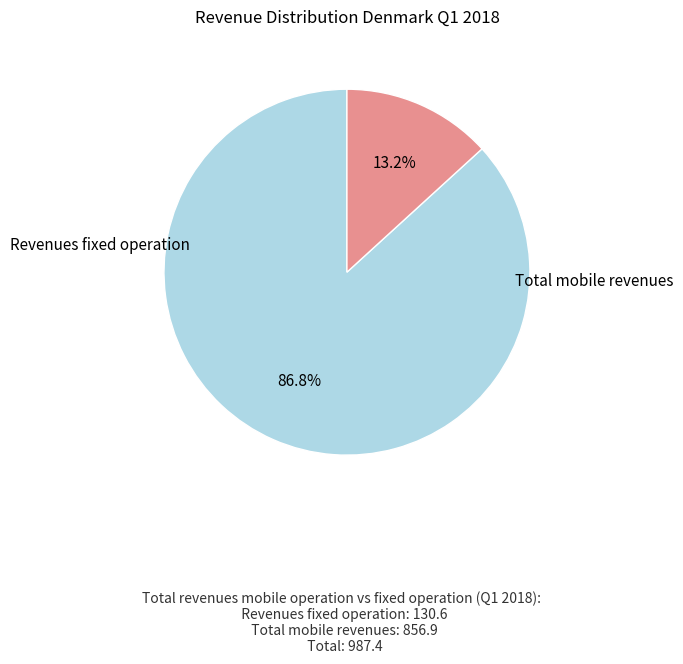

Does any single category account for the majority?

Yes